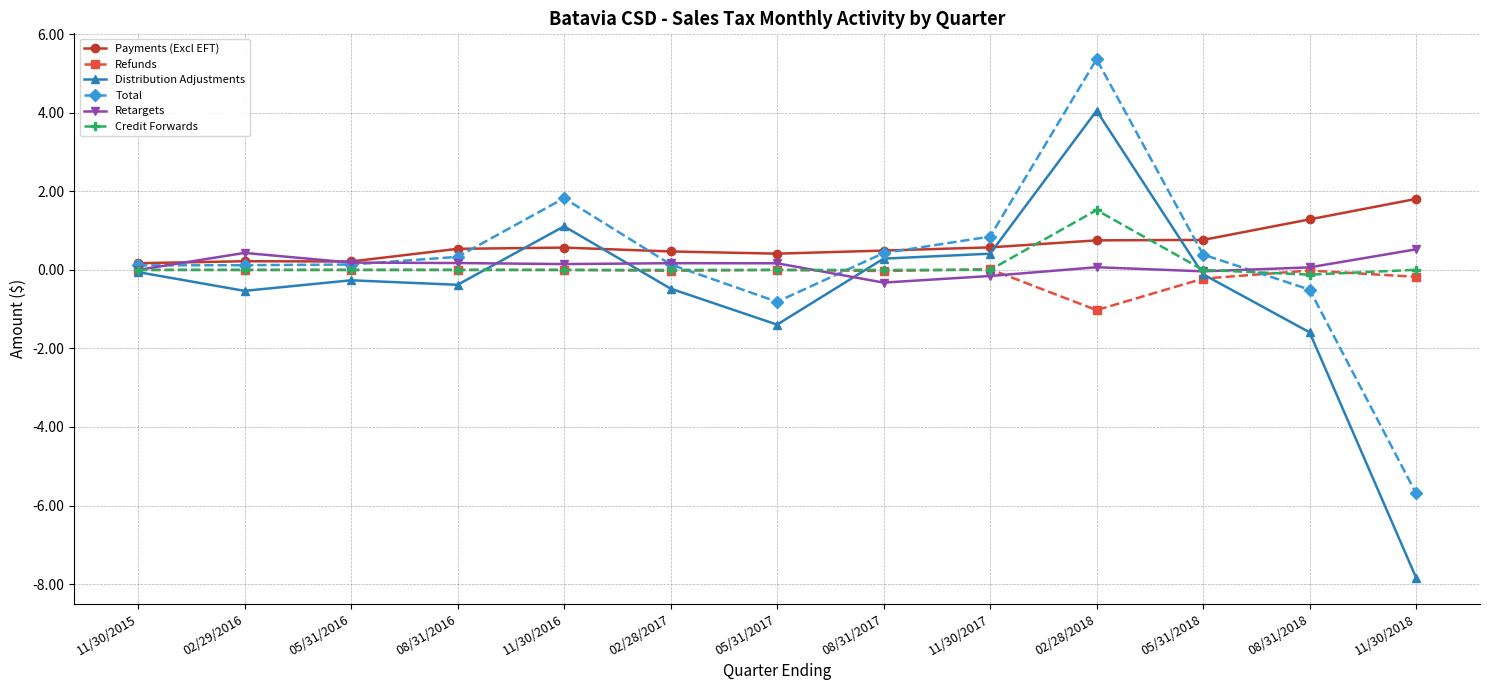

List the series in order of their peak value, lowest first.

Refunds, Retargets, Credit Forwards, Payments (Excl EFT), Distribution Adjustments, Total